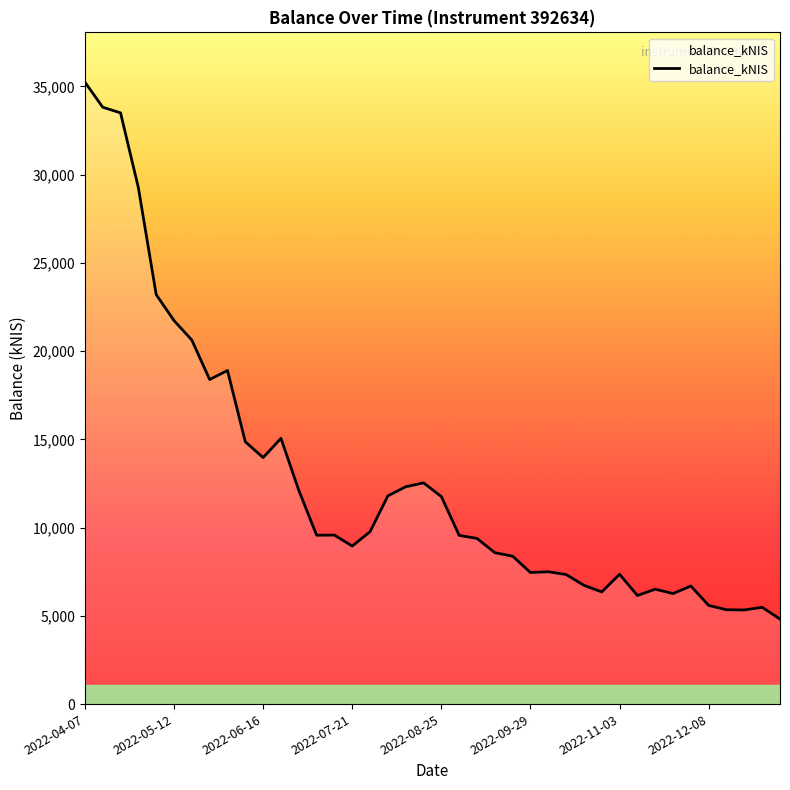

What is the difference between the maximum and minimum values?

30422.6